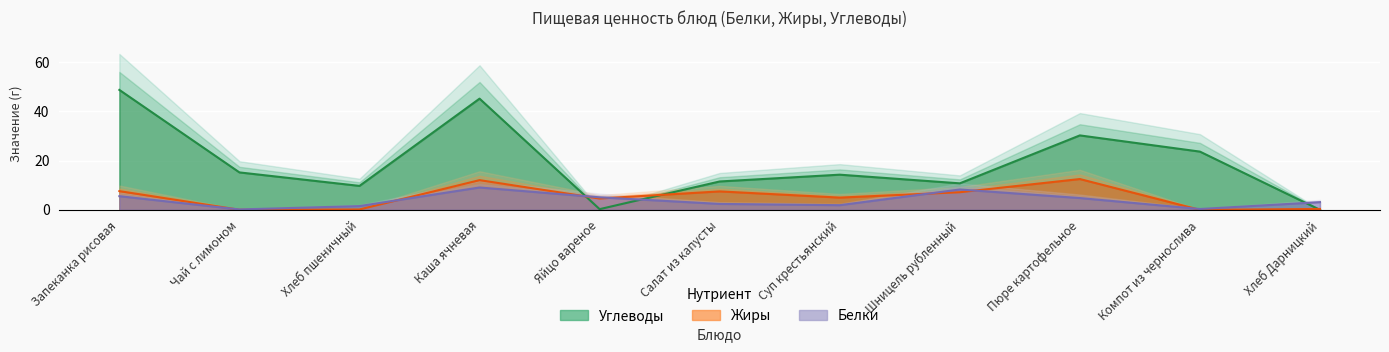

Which series ends up on top after the final intersection of Белки and Жиры?

Белки